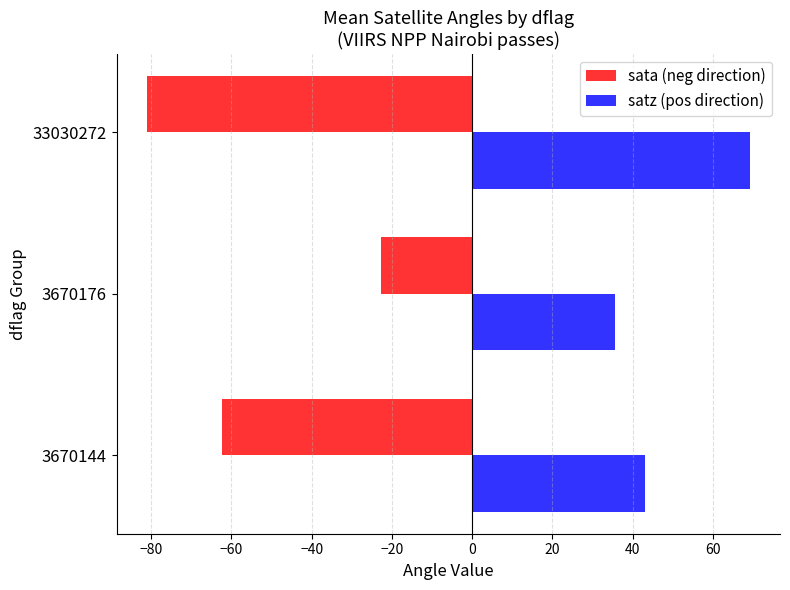

What is the maximum value for satz (pos direction)?

69.2